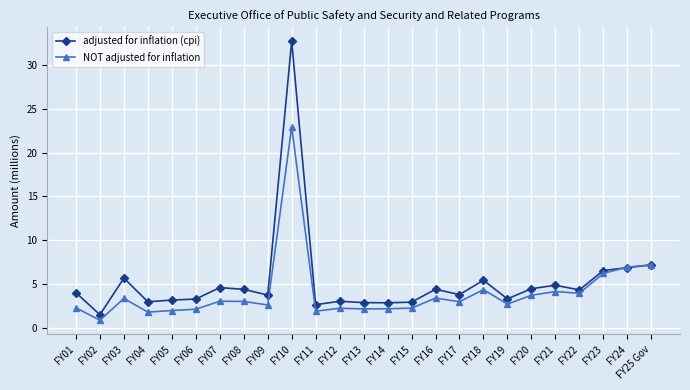

Count the number of categories in the chart.

25